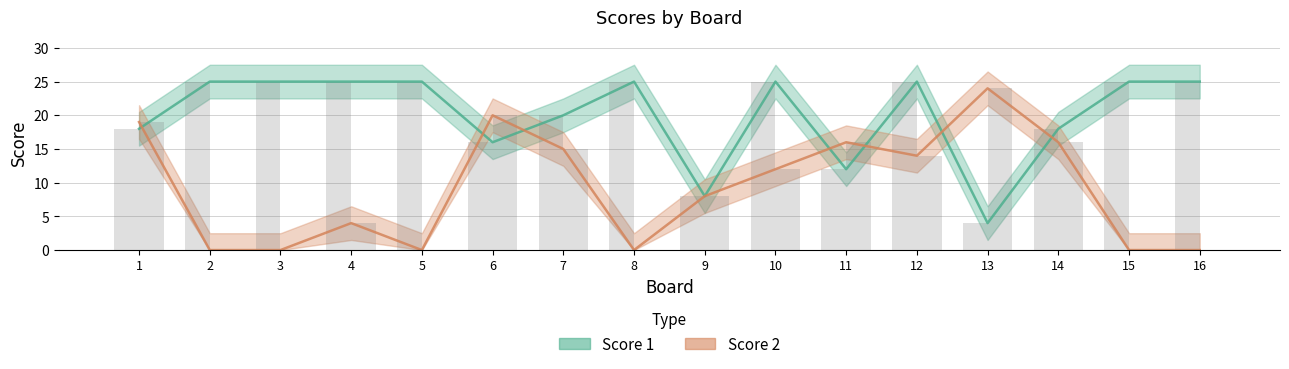

What is the greatest value displayed?

25